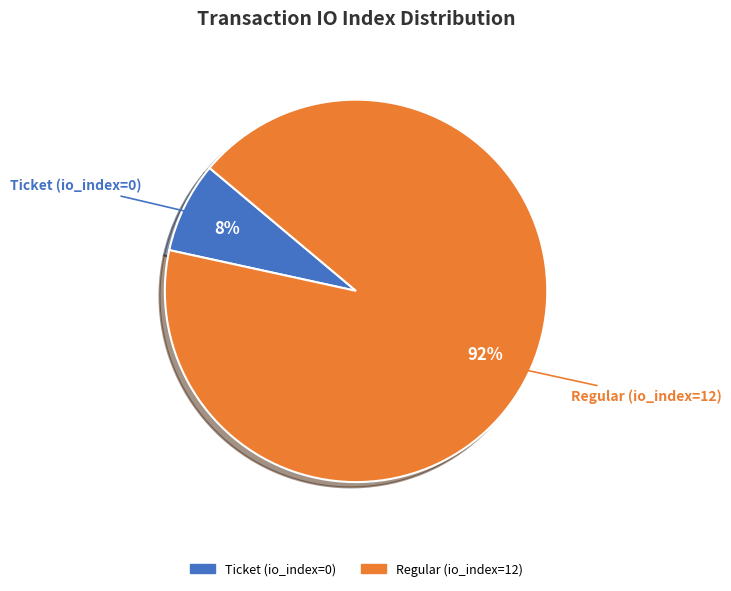

To the nearest percent, what is the combined percentage of Ticket (io_index=0) and Regular (io_index=12)?

100%